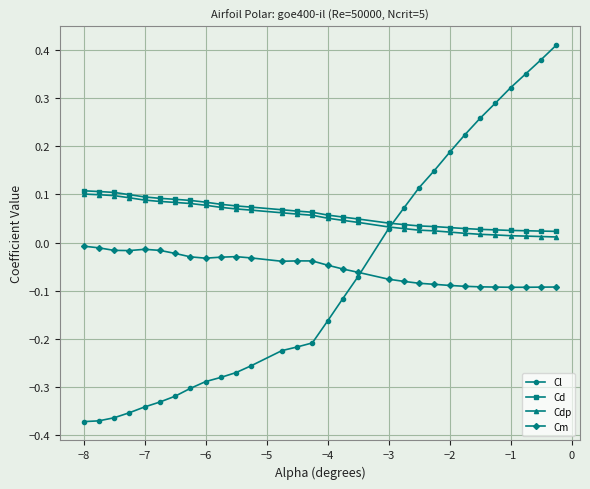

True or false: Cd and Cm intersect in this chart.

False